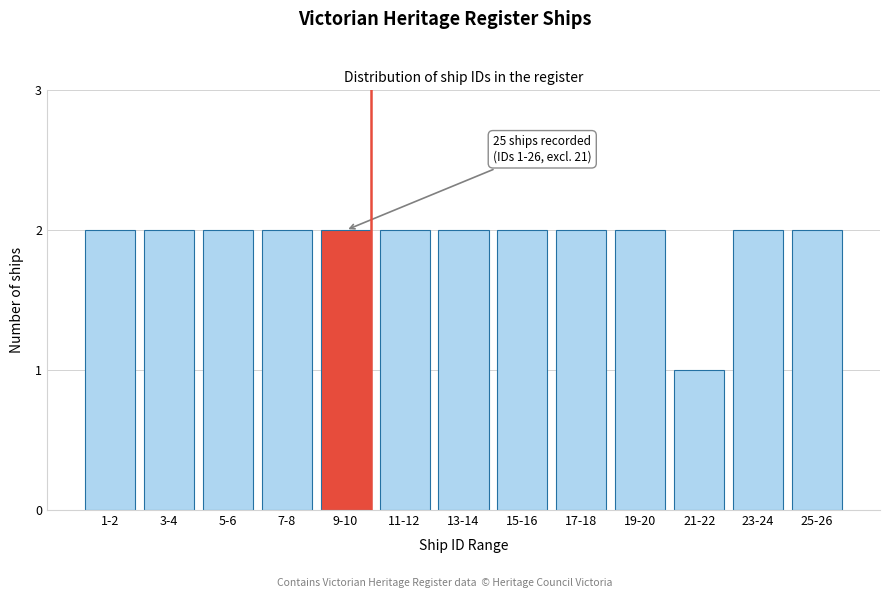

Reading right to left, what are all the values shown in this chart?

2	2	1	2	2	2	2	2	2	2	2	2	2